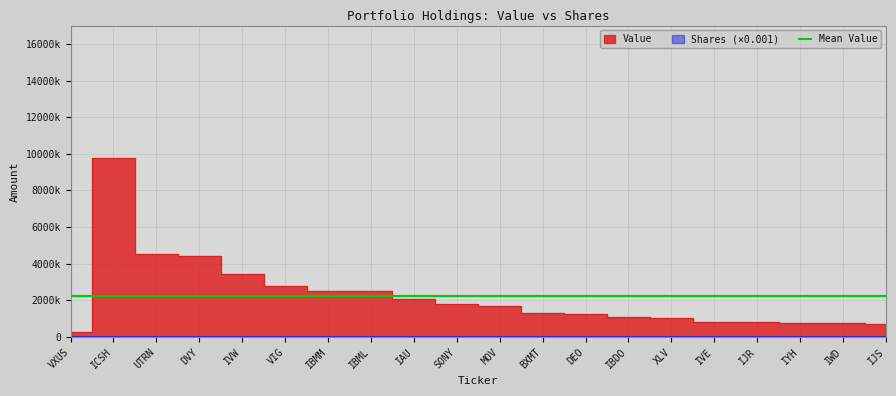

At how many categories does at least one series exceed 7997773?

1